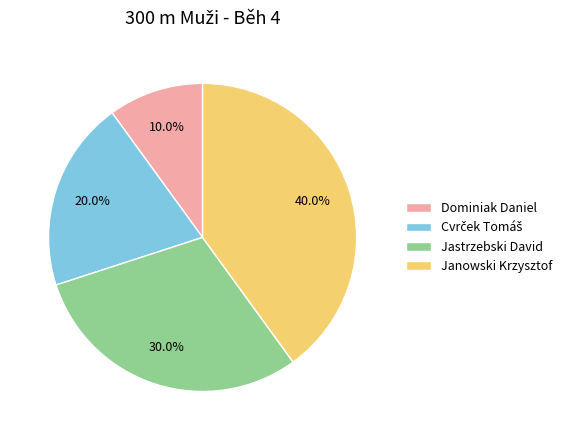

What is the largest slice in the pie chart?

Janowski Krzysztof